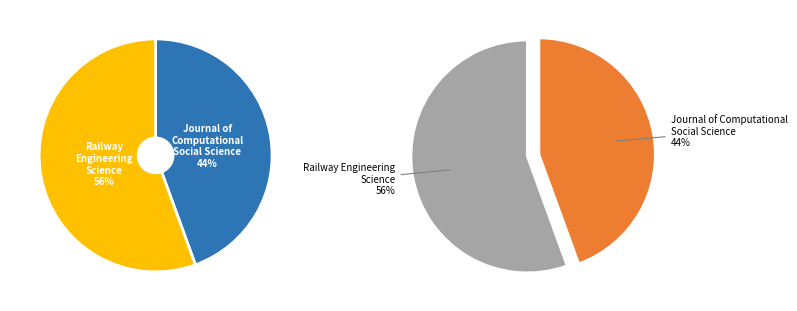

How many segments does this pie chart have?

2